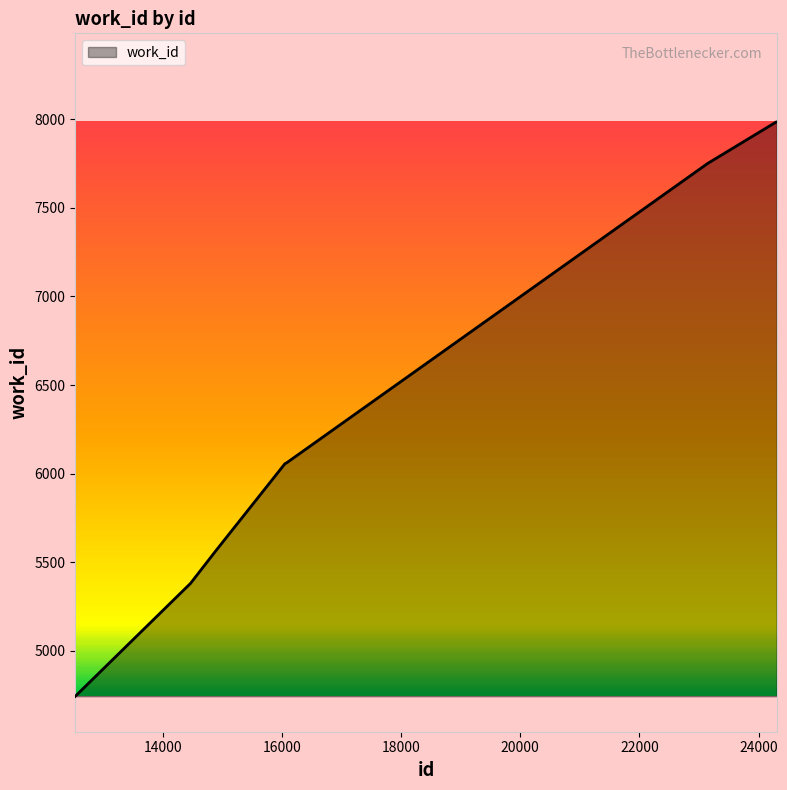

What is the greatest value displayed?

7984